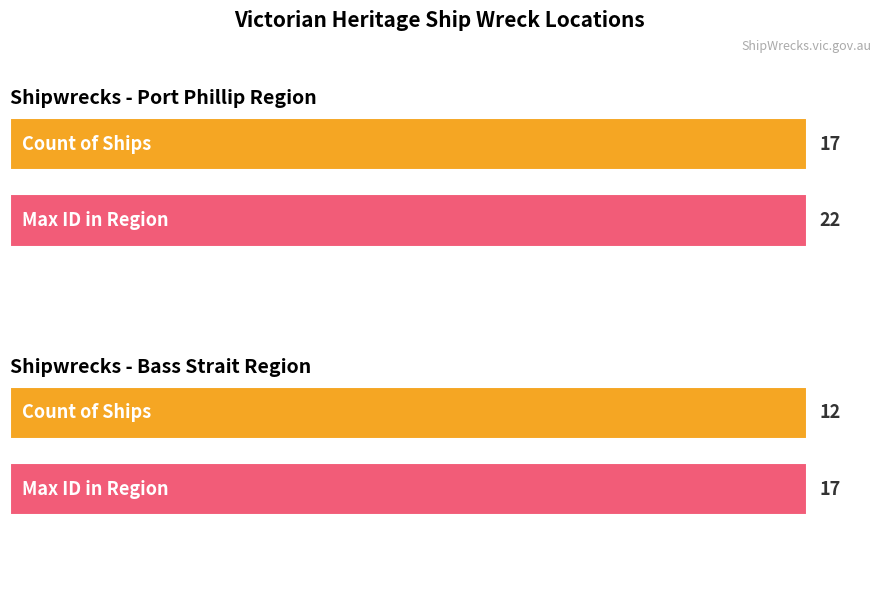

The Average utilization series shows 3 at Port Albert Bar. True or false?

False